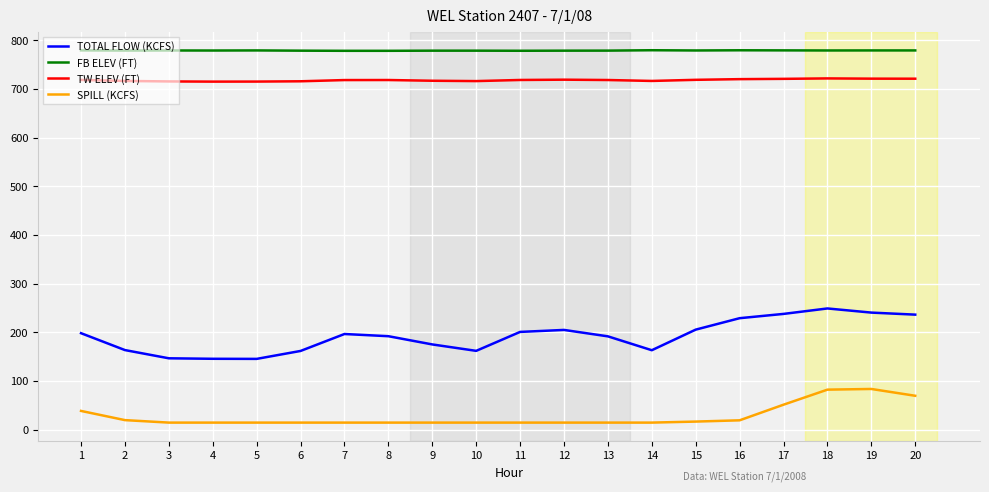

At which label does TOTAL FLOW (KCFS) first exceed 196?

1